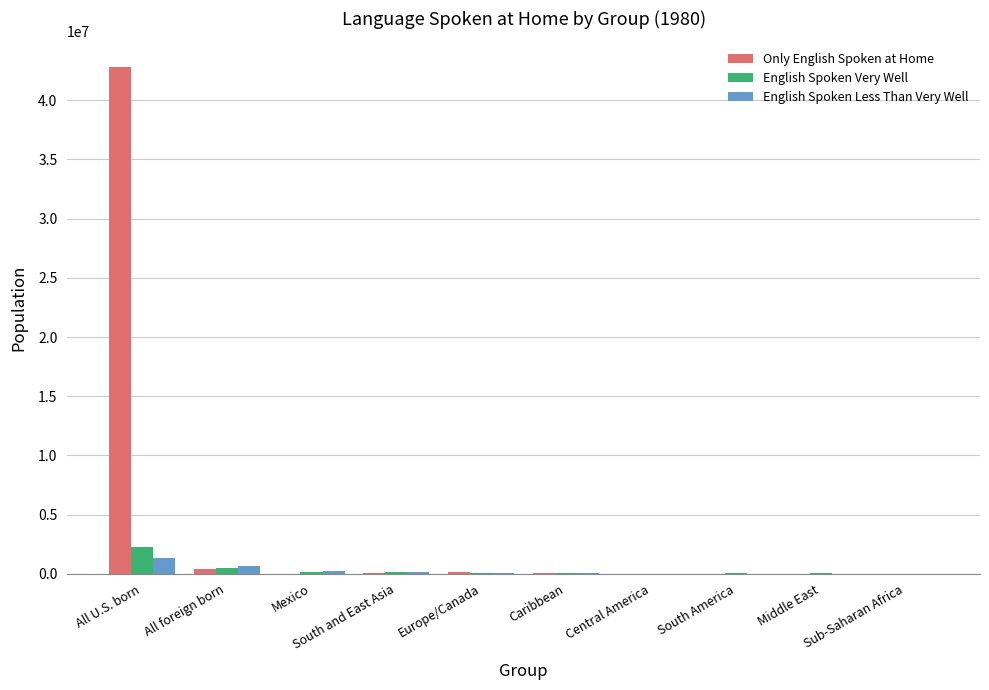

True or false: Only English Spoken at Home has a value of 12977594 at All U.S. born.

False